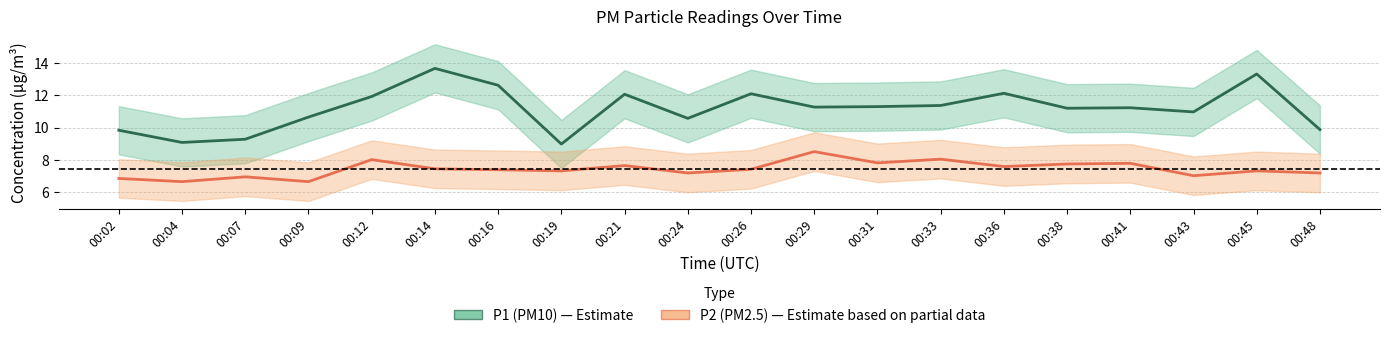

True or false: P2 (PM2.5) has a value of 12.1 at 00:36.

False